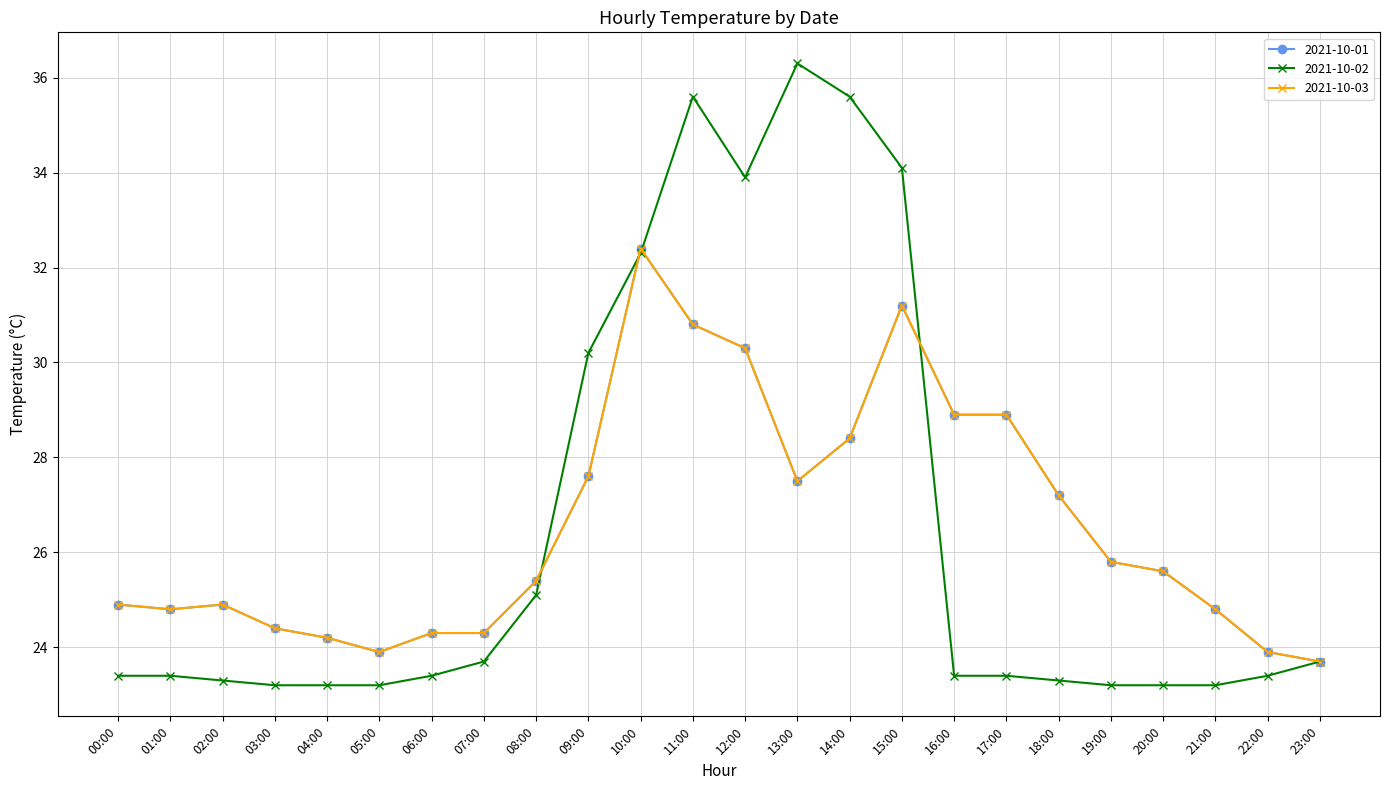

What is the label of the 12th point from the right?

12:00